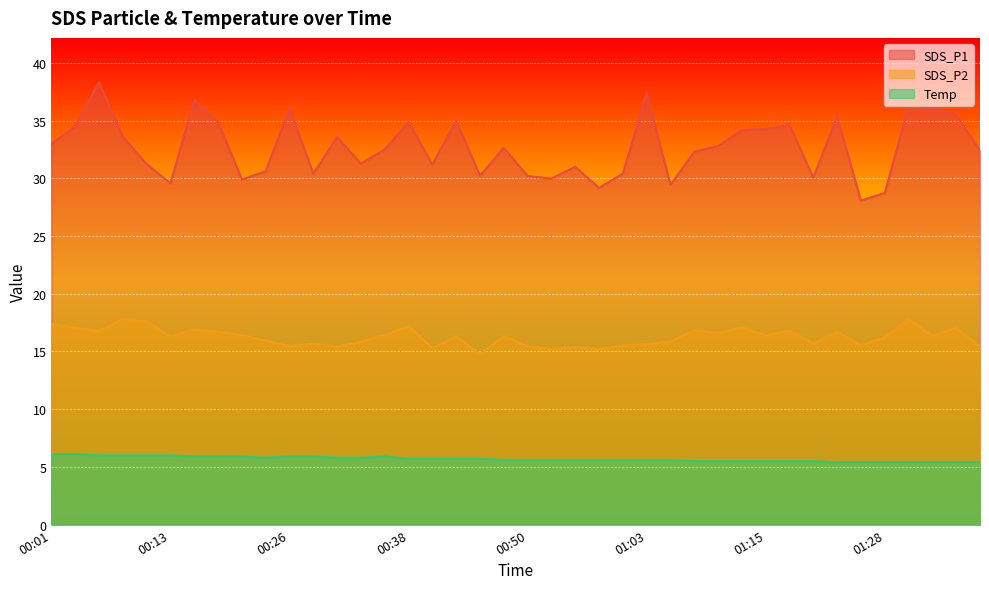

How many lines are shown in the chart?

3